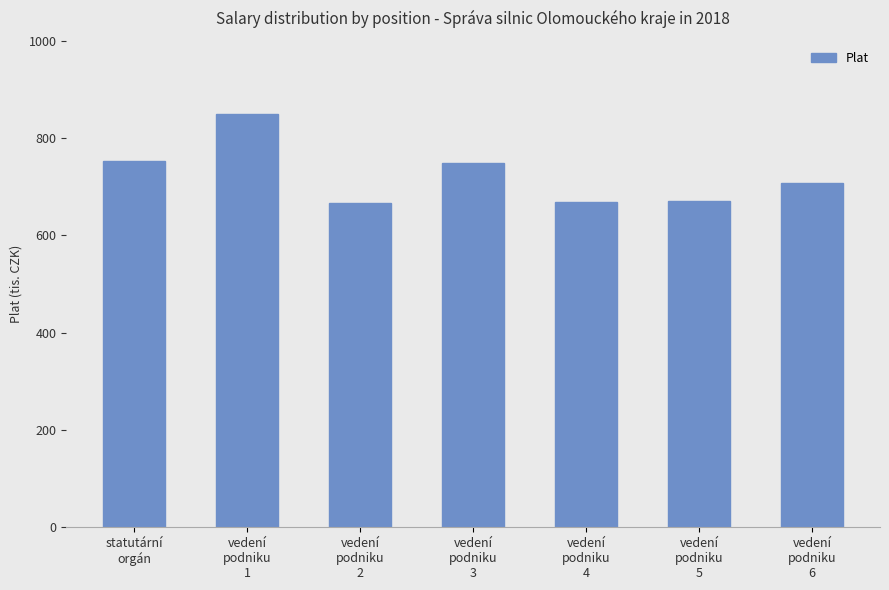

Reading right to left, extract all data points from this chart.

707576	670834	669523	748397	666635	849451	753786